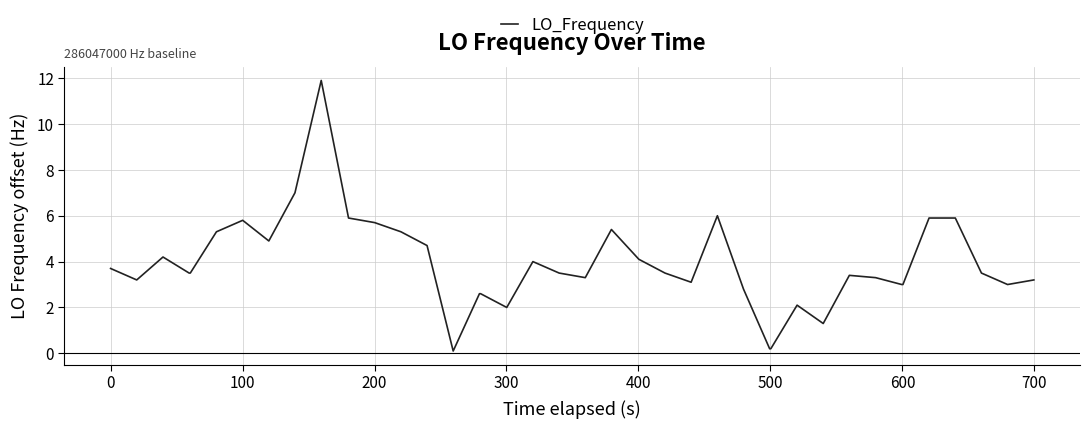

What is the sum of all values?

155.6